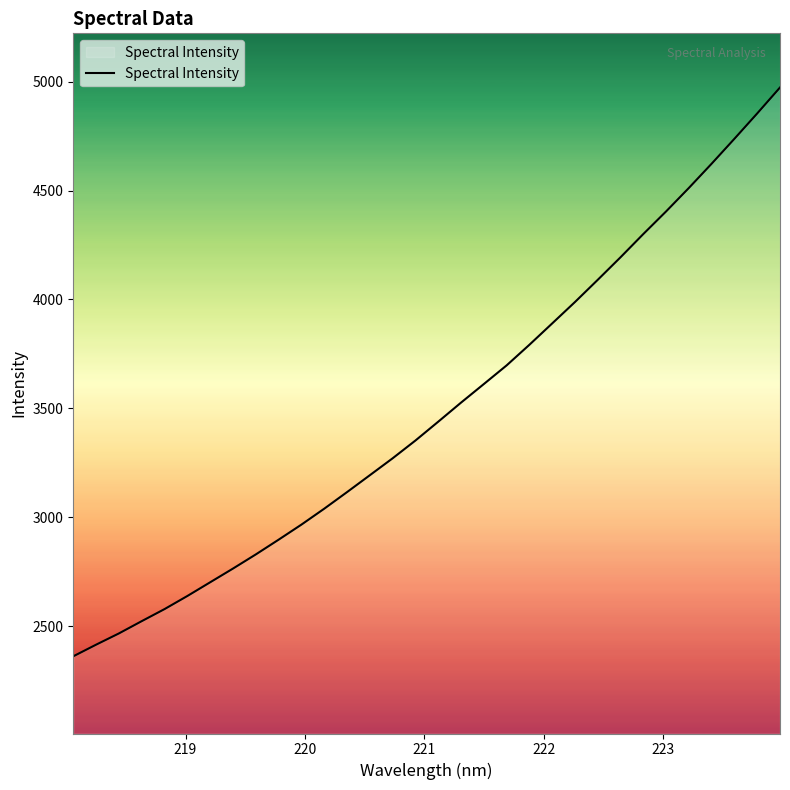

What is the minimum value shown in the chart?

2362.2